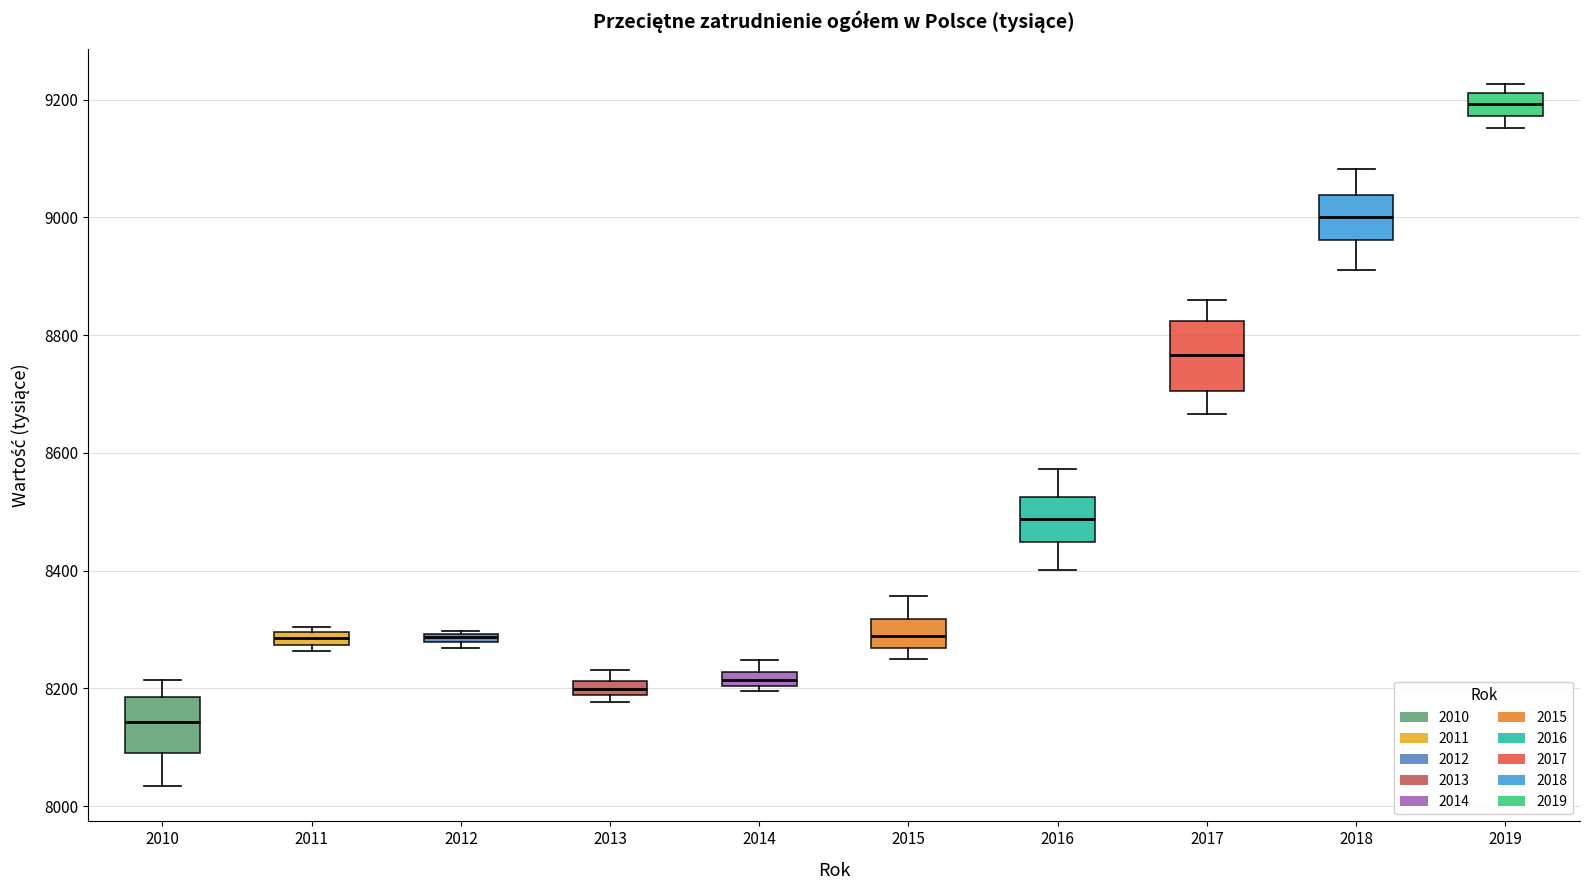

Comparing the boxes themselves (not the whiskers), which one is the tallest?

2017